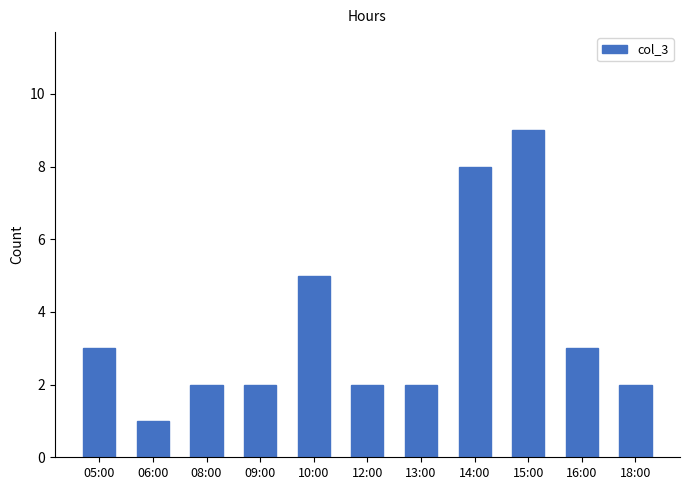

What is the change in value from 14:00 to 16:00?

-5